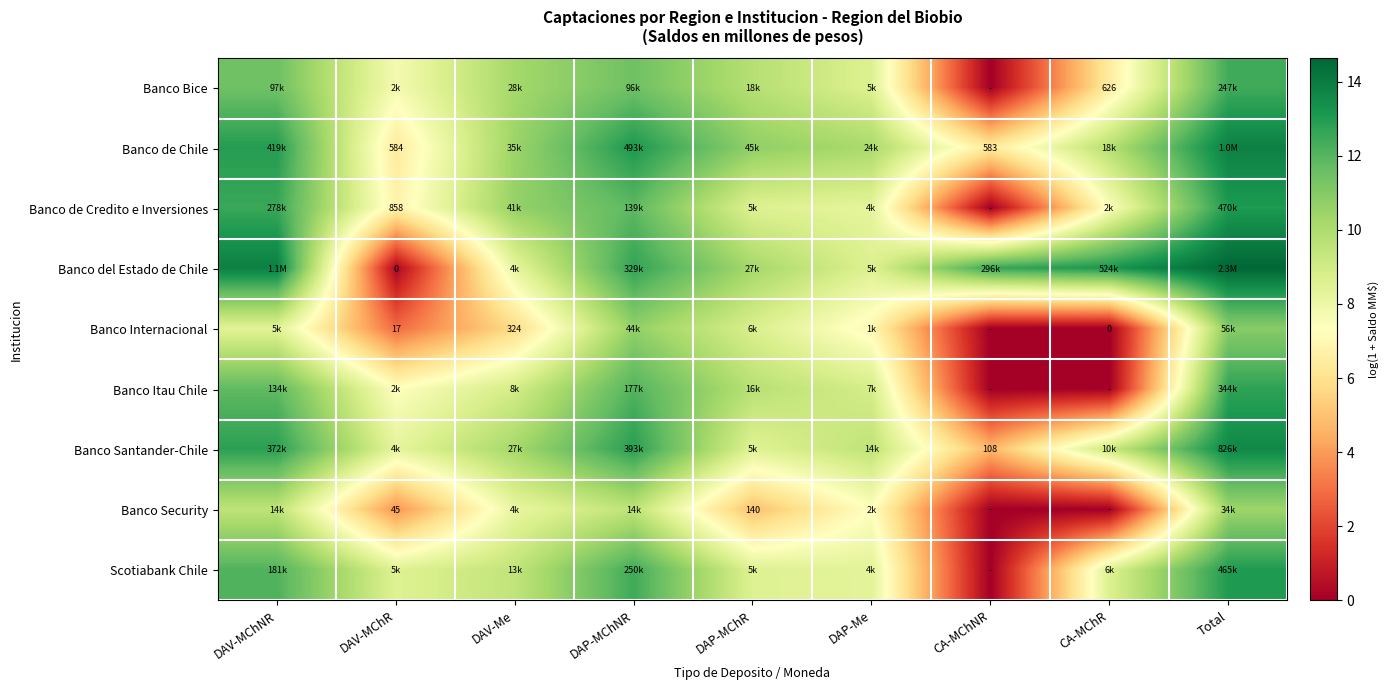

What is the maximum value shown in the chart?

14.6